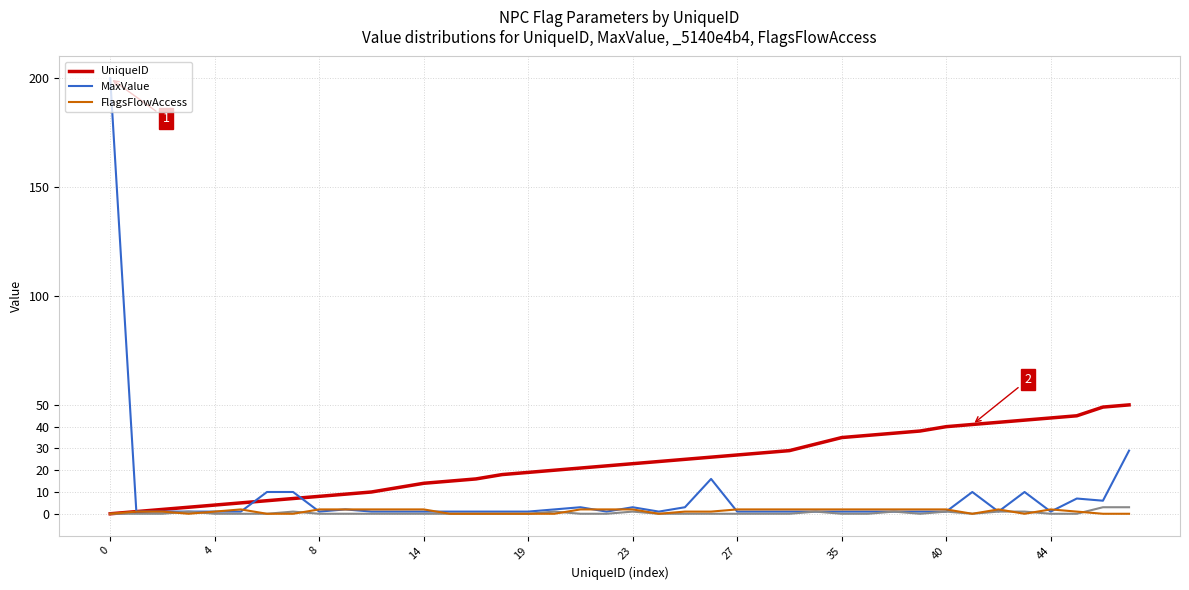

True or false: UniqueID has more than 2 interior local peaks.

False